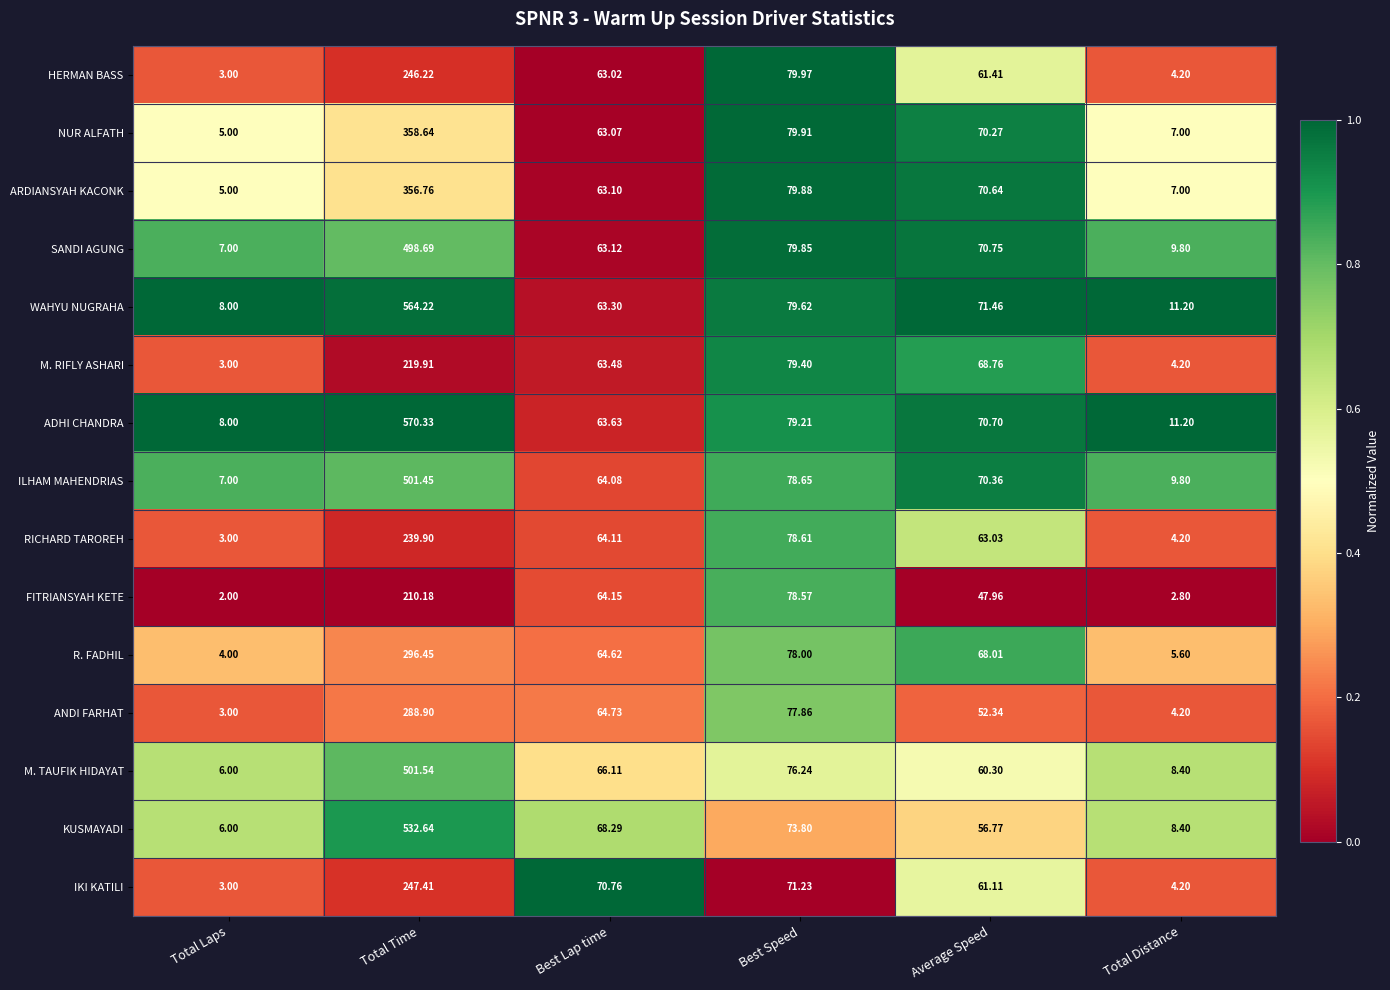

At which category is the sum across all series the highest?

Total Time